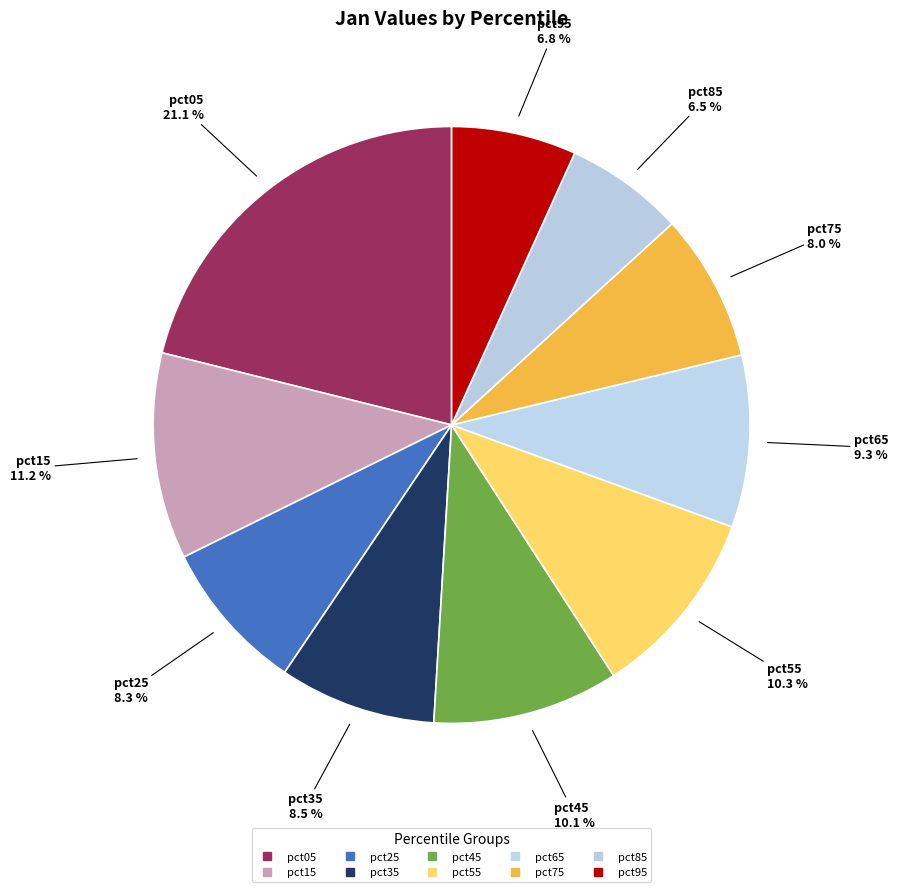

How many slices are in this pie chart?

10